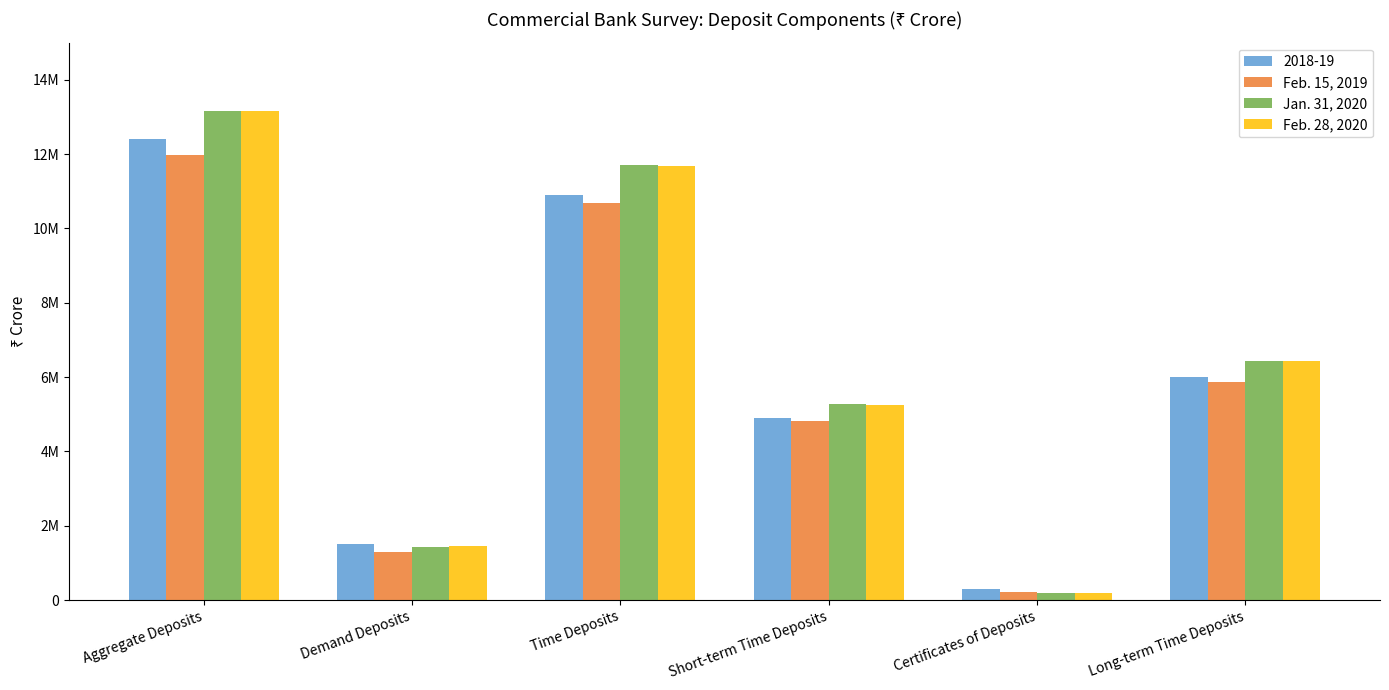

What is the maximum value for Jan. 31, 2020?

13146270